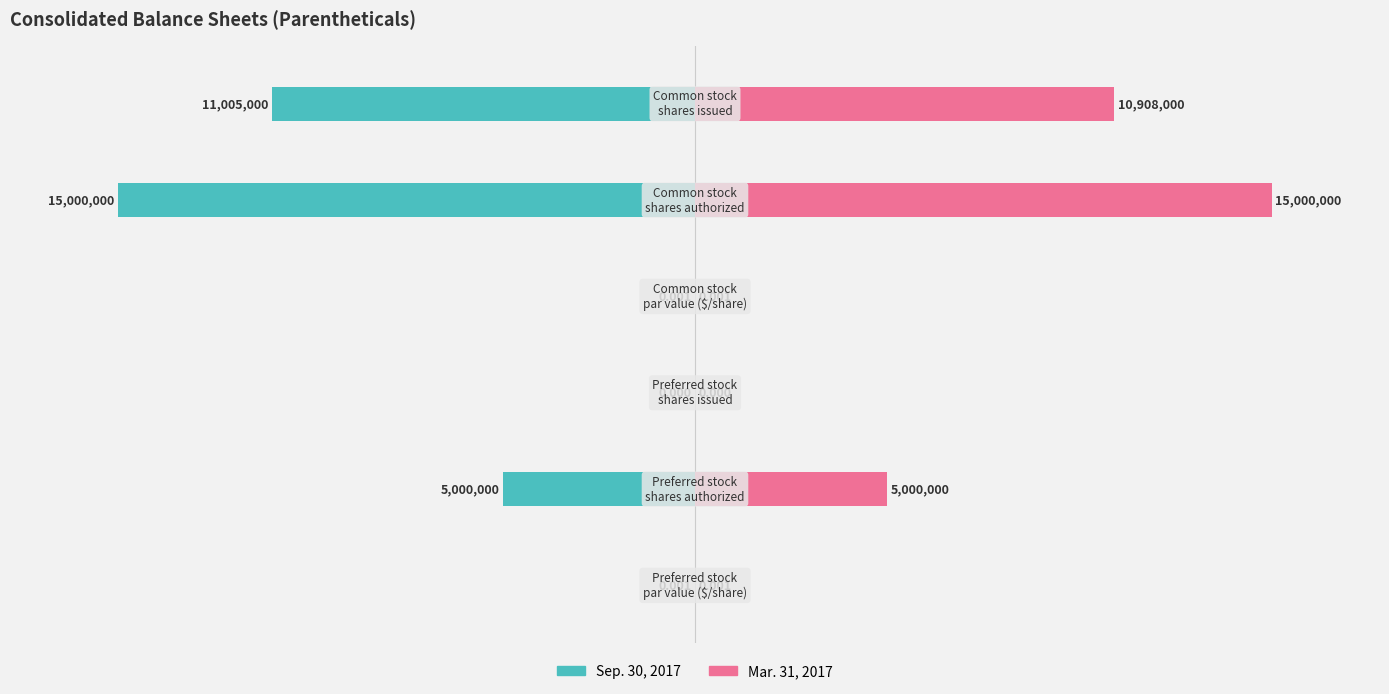

How many groups of bars are there?

6